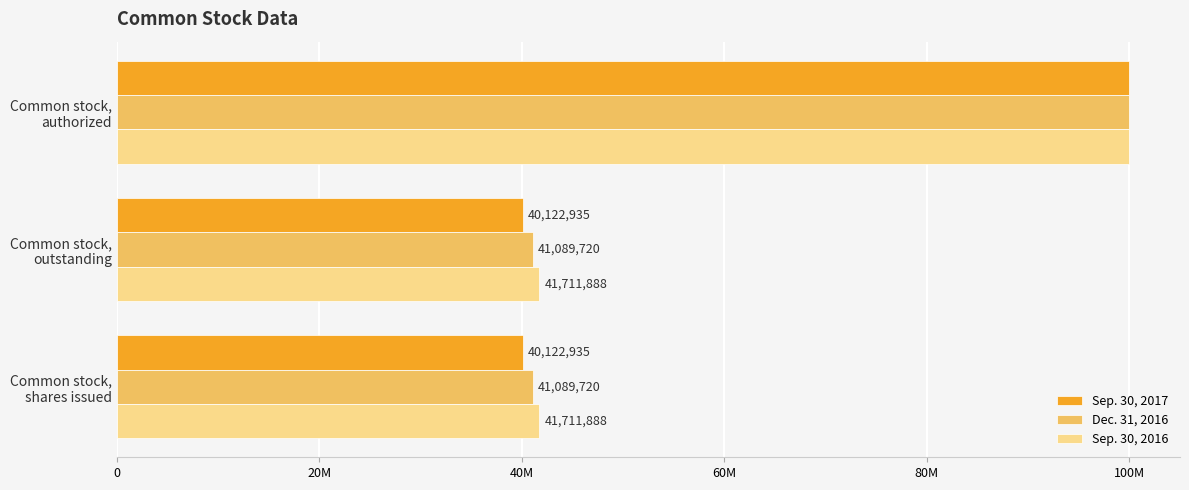

What are all the series names shown in the legend?

Sep. 30, 2017, Dec. 31, 2016, Sep. 30, 2016